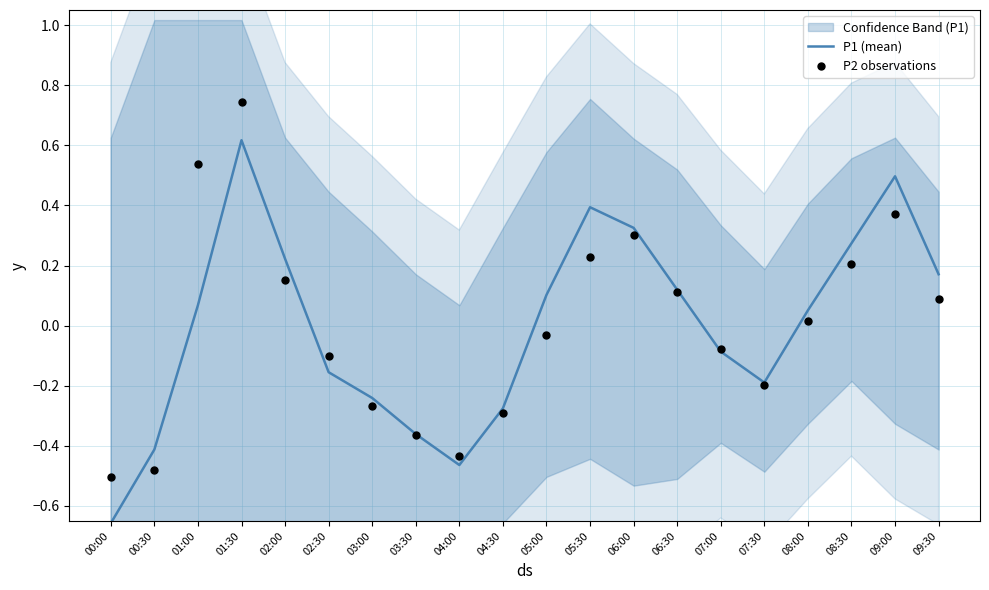

At how many categories does at least one series exceed 0?

11